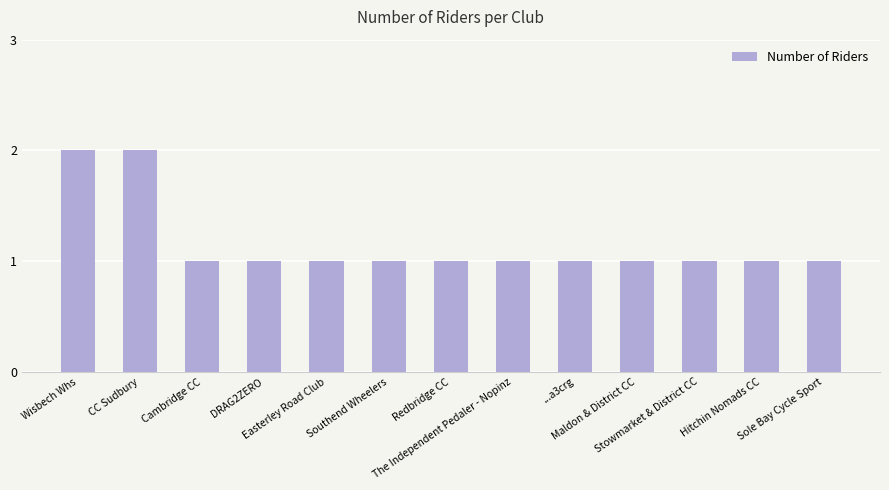

What is the value of the 7th bar from the left?

1